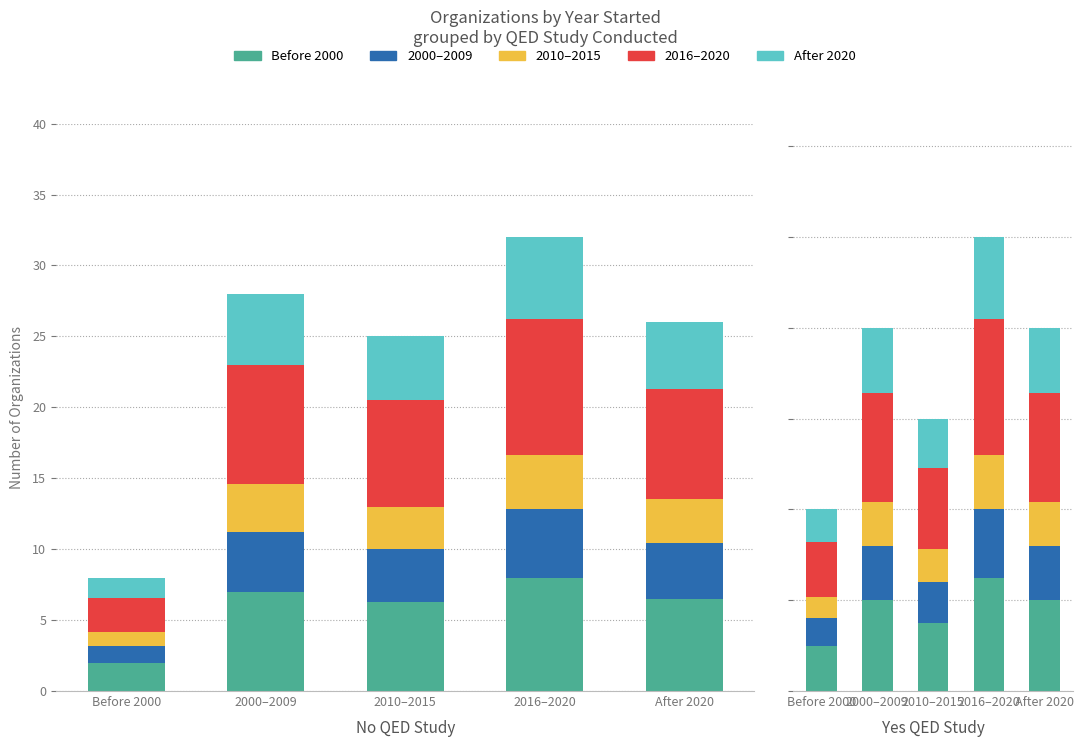

How many bars are there in total?

10